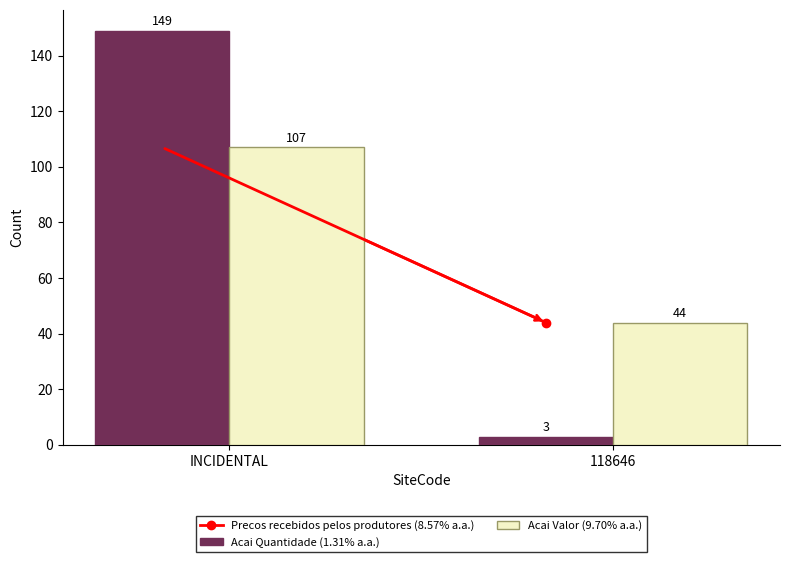

At INCIDENTAL, list the series in order from smallest to largest.

Acai Valor (9.70% a.a.), Acai Quantidade (1.31% a.a.)